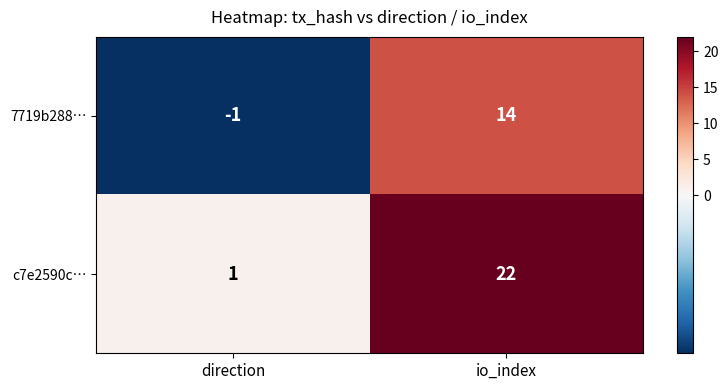

What is the average value of the c7e2590c… series?

12